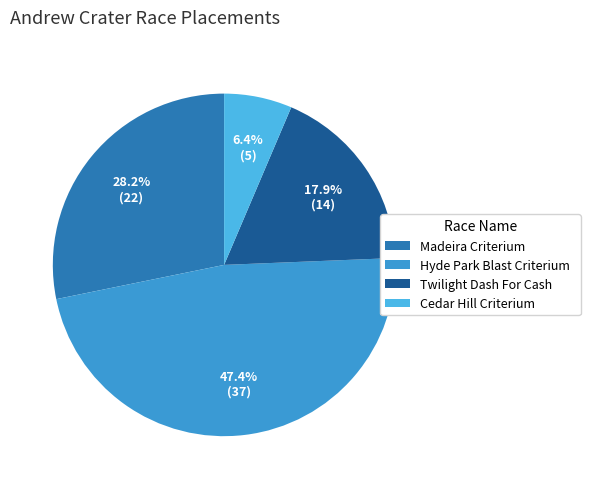

How much of the chart is everything except Hyde Park Blast Criterium?

52.6%